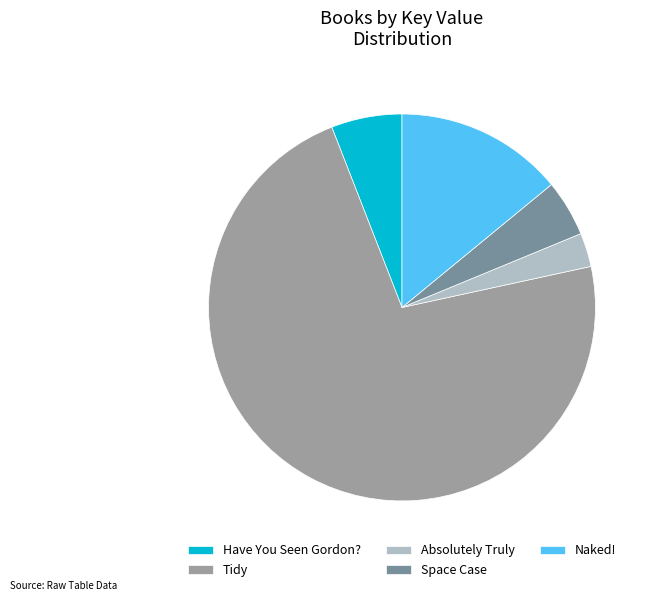

Which category has the biggest portion of the pie?

Tidy